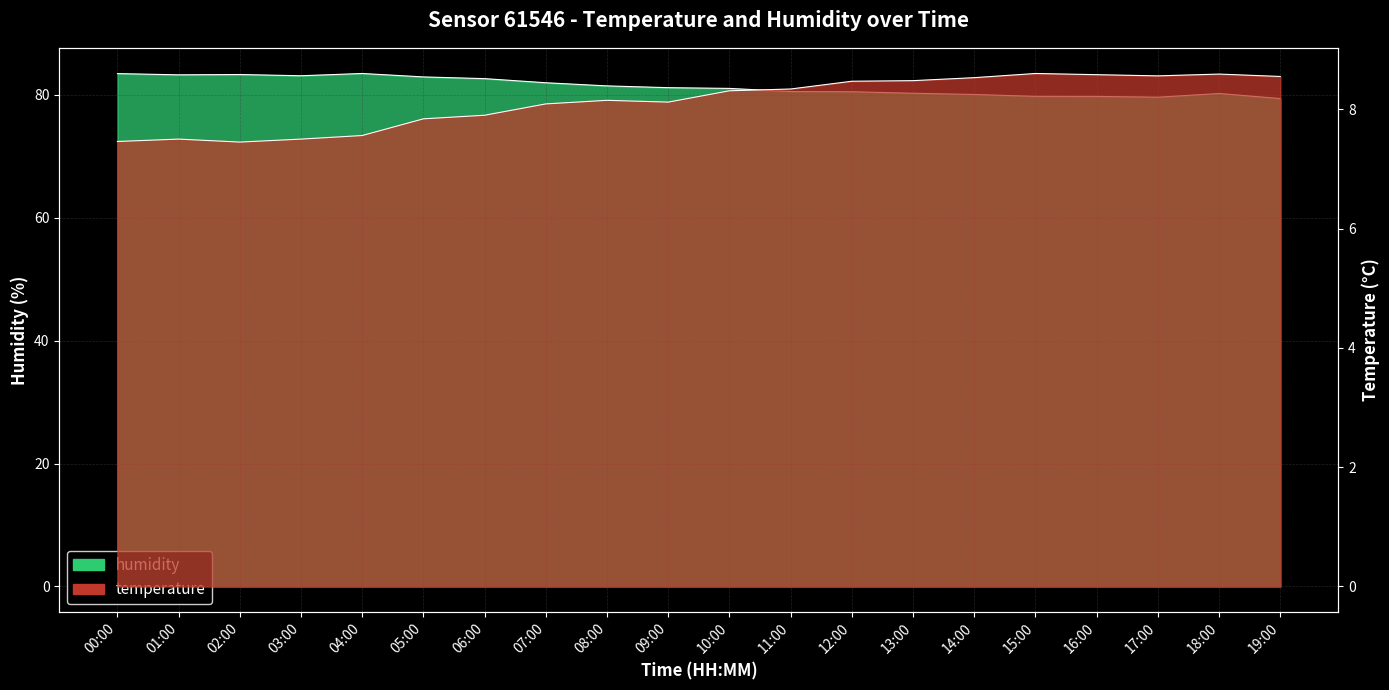

True or false: humidity and temperature intersect in this chart.

False